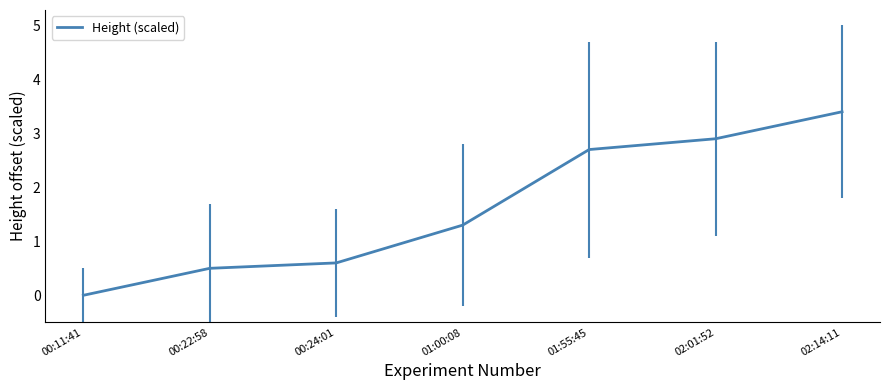

Which label corresponds to the largest value in the chart?

02:14:11